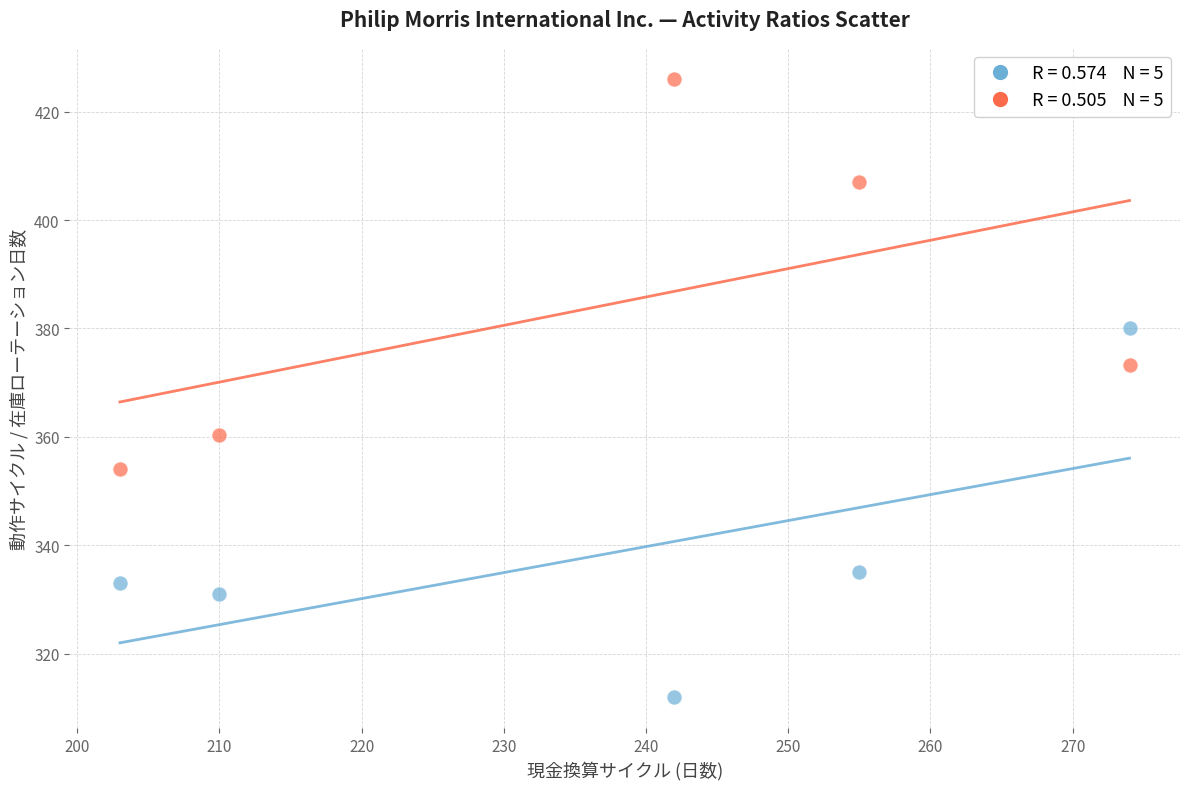

Across all series, what Y value is closest to 369?

373.2